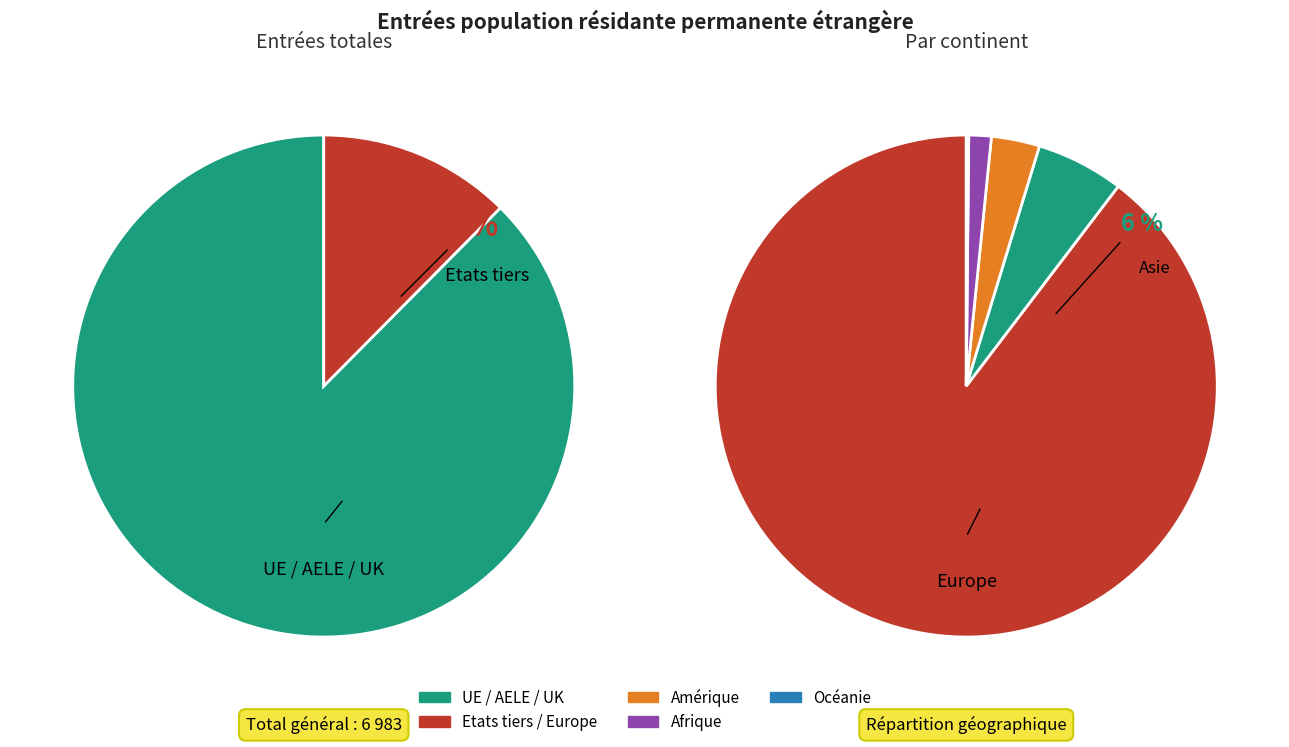

Is it true that Europe is 96% of the pie?

False